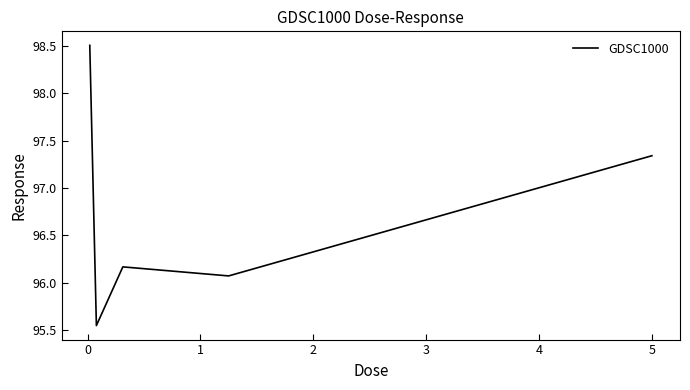

What is the maximum value shown in the chart?

98.5